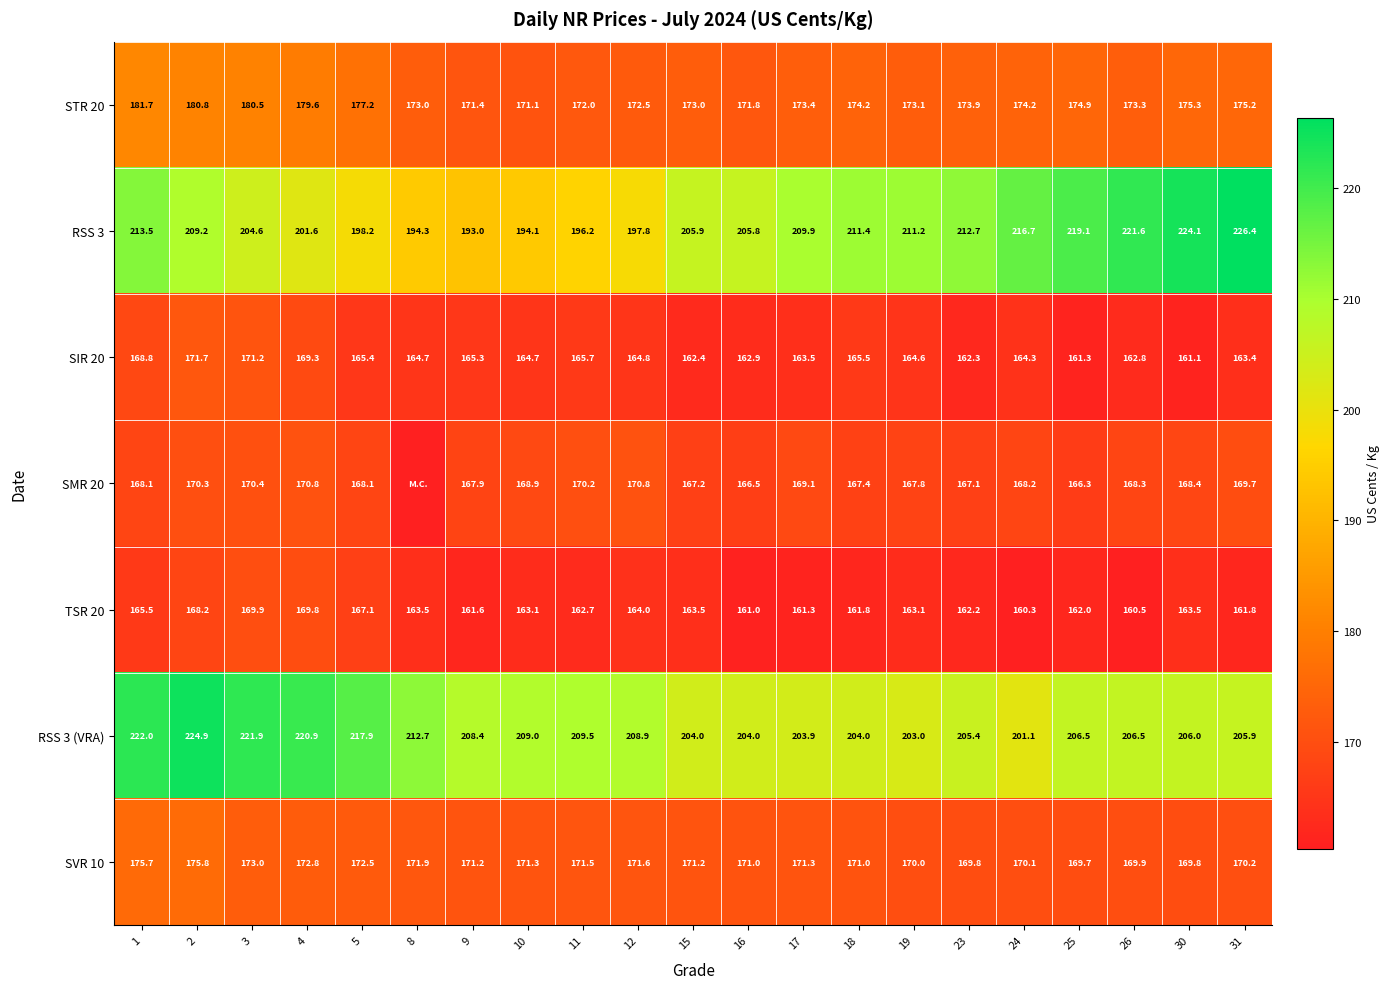

At 15, list the series in order from largest to smallest.

RSS 3, RSS 3 (VRA), STR 20, SVR 10, SMR 20, TSR 20, SIR 20